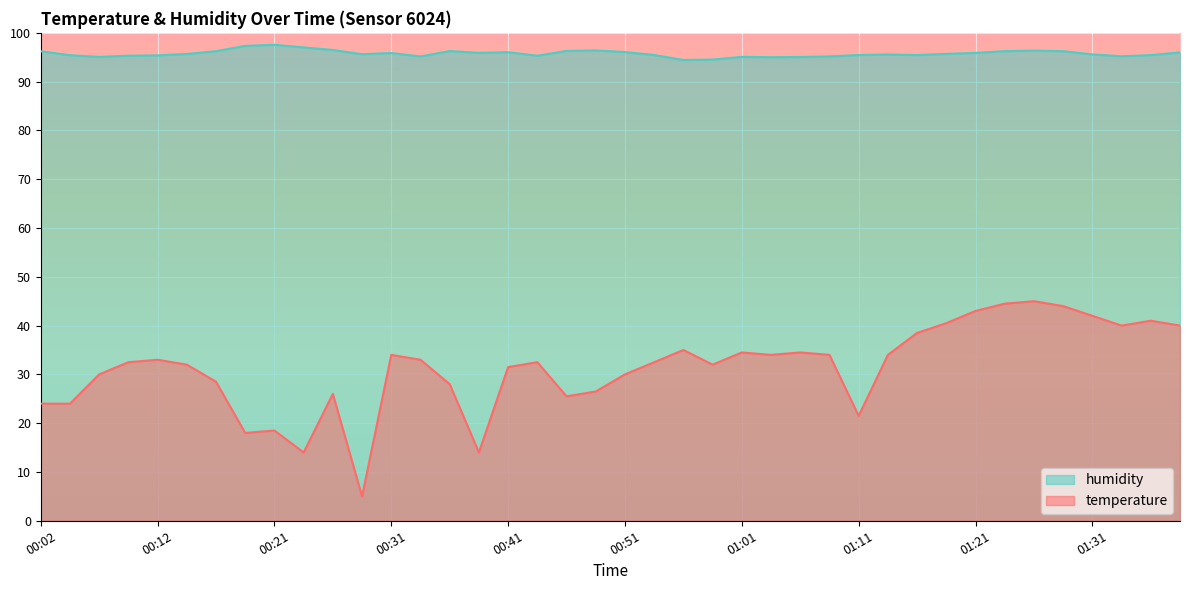

What is the smallest value displayed?

5.0